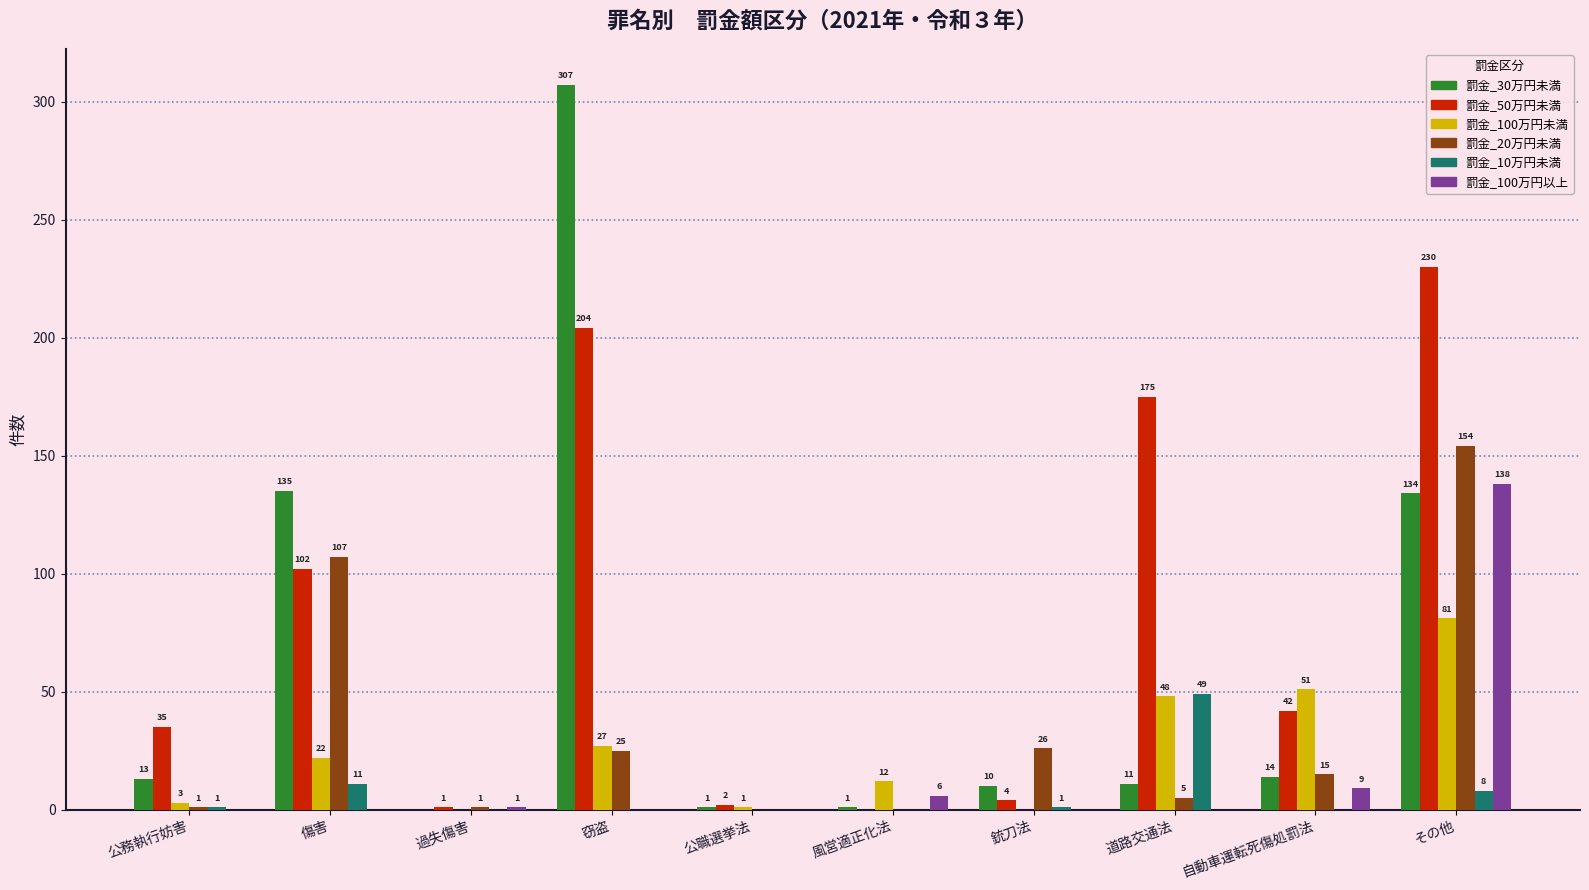

Reading left to right, extract all data points from this chart.

罰金_30万円未満: 13	135	0	307	1	1	10	11	14	134
罰金_50万円未満: 35	102	1	204	2	0	4	175	42	230
罰金_100万円未満: 3	22	0	27	1	12	0	48	51	81
罰金_20万円未満: 1	107	1	25	0	0	26	5	15	154
罰金_10万円未満: 1	11	0	0	0	0	1	49	0	8
罰金_100万円以上: 0	0	1	0	0	6	0	0	9	138